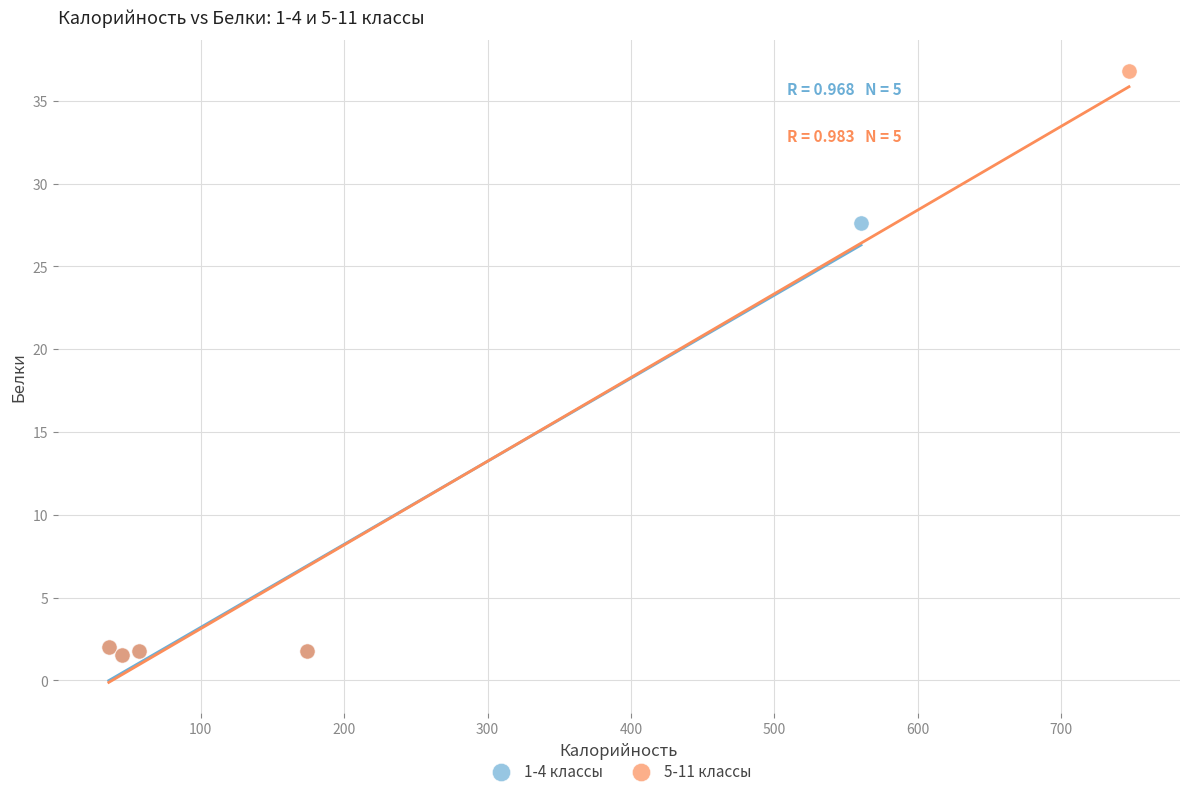

Which series has the widest spread of Y values?

5-11 классы